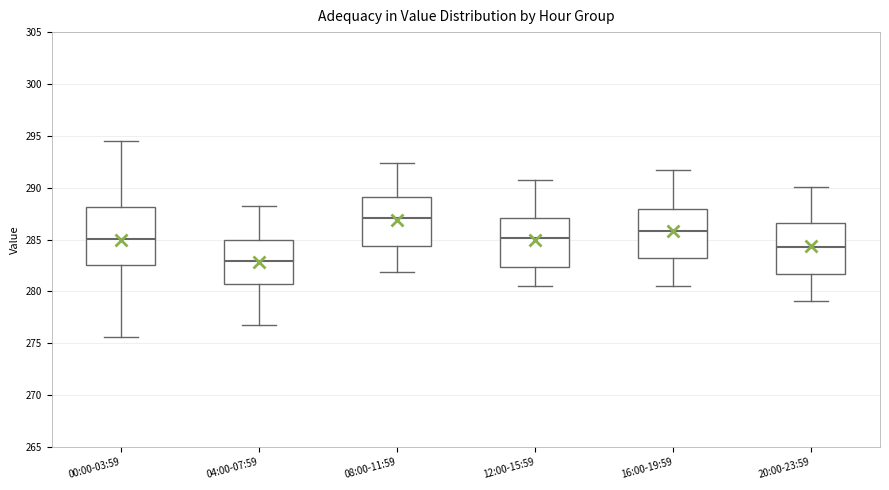

Which box's median line is the lowest?

04:00-07:59